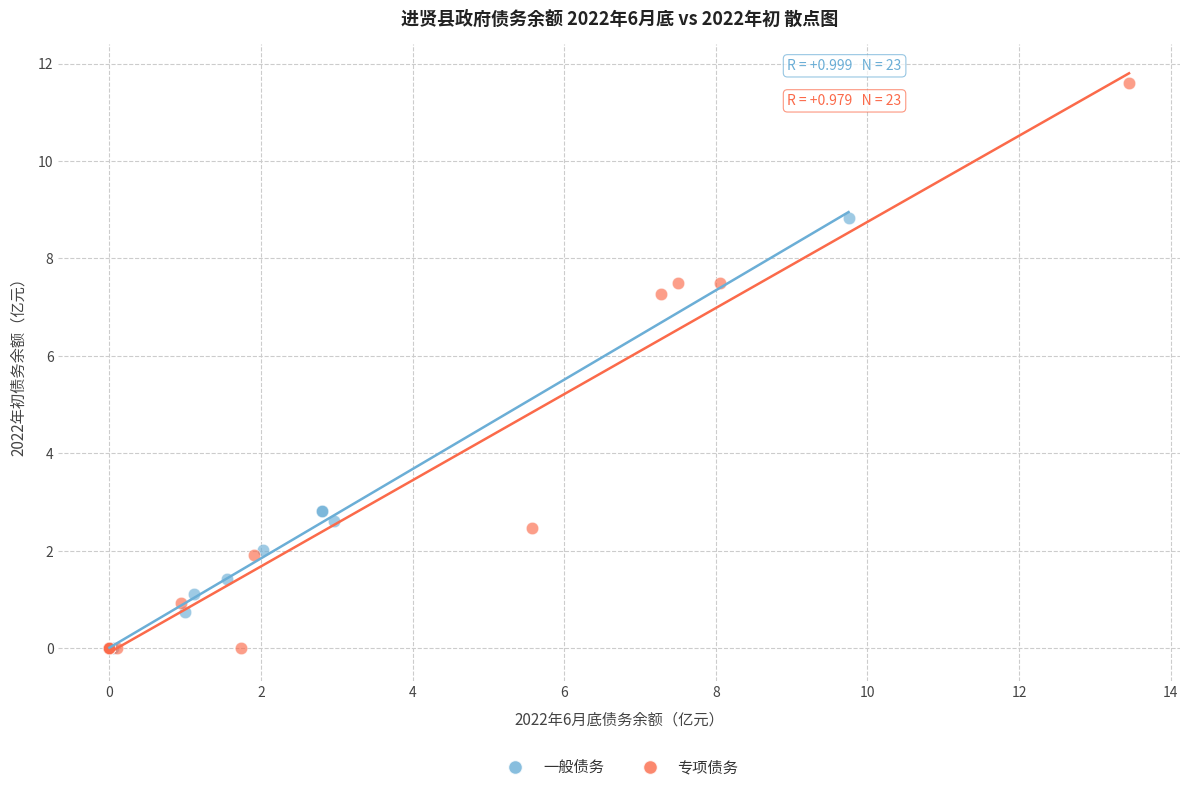

Which series reaches the maximum Y coordinate?

专项债务